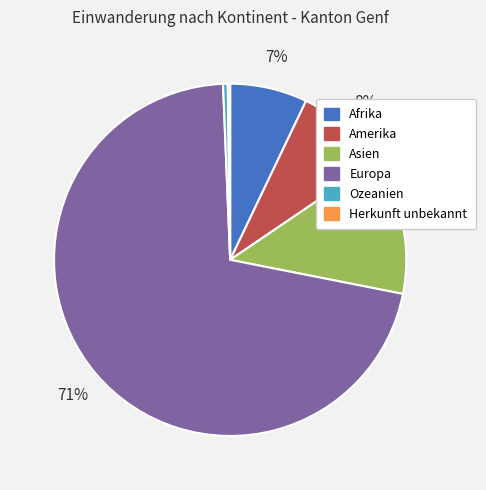

Which category accounts for the majority?

Europa